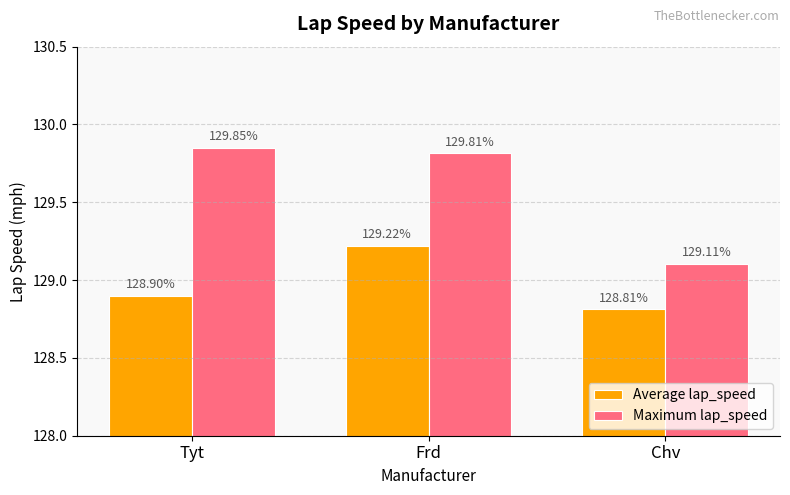

Count the number of categories in the chart.

3